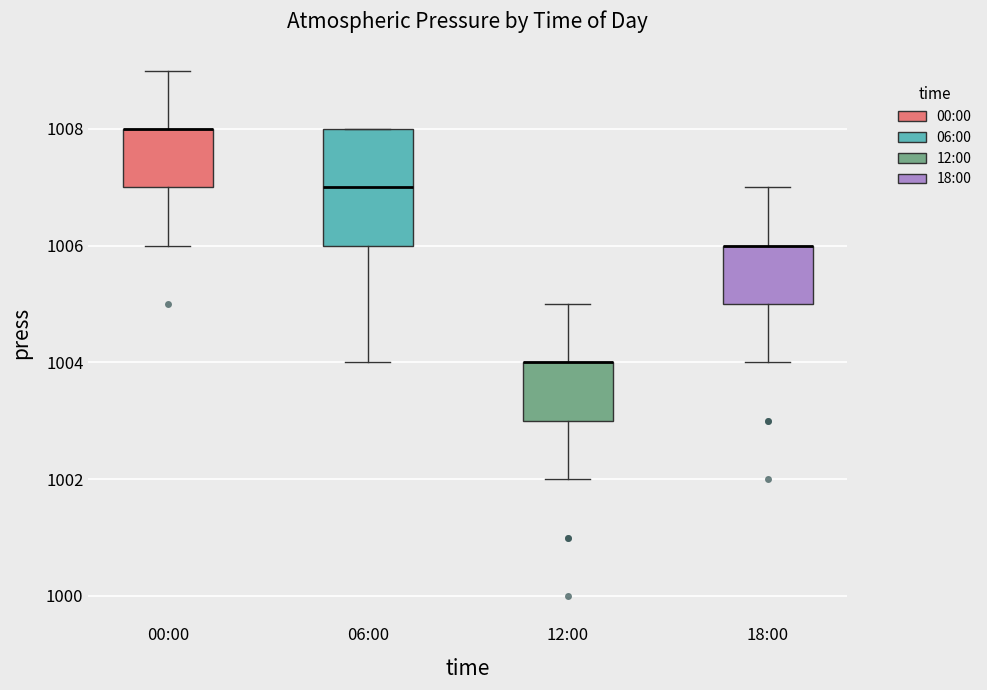

Comparing the boxes themselves (not the whiskers), which one is the tallest?

06:00